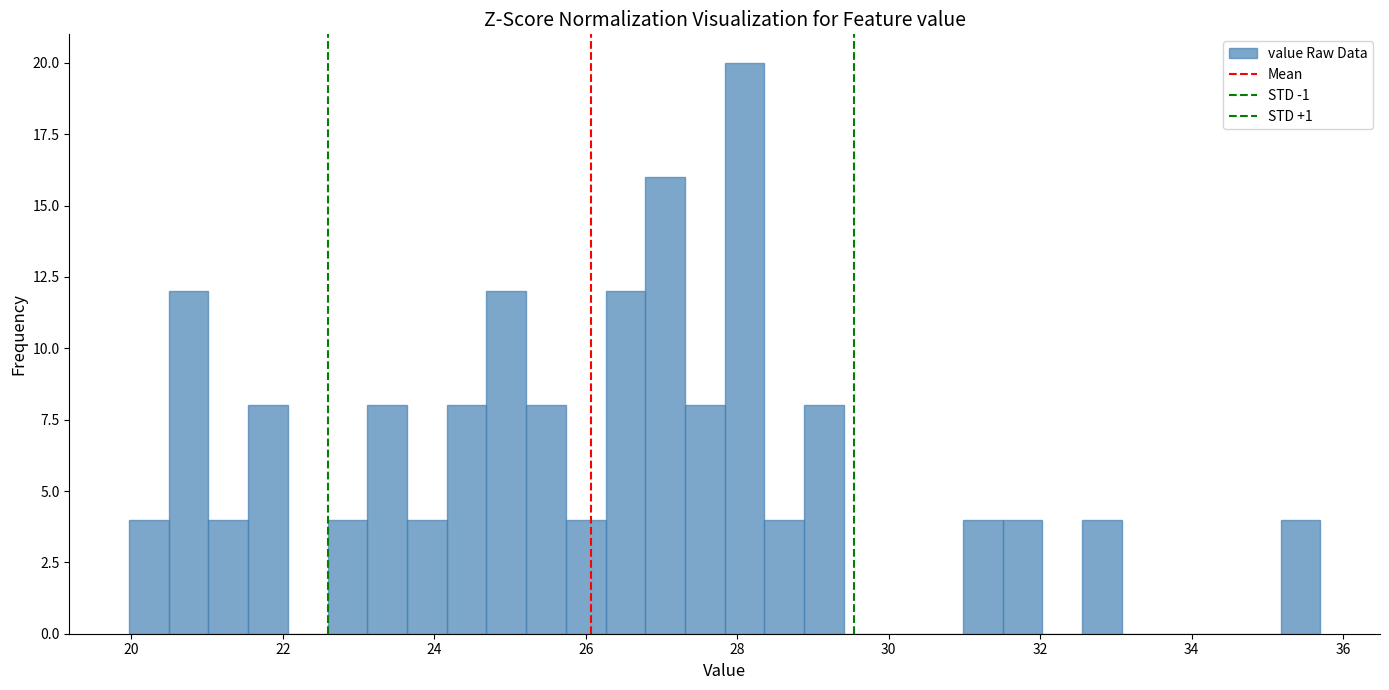

Read against the x-axis, roughly where is the centre of the tallest bar?

28.0